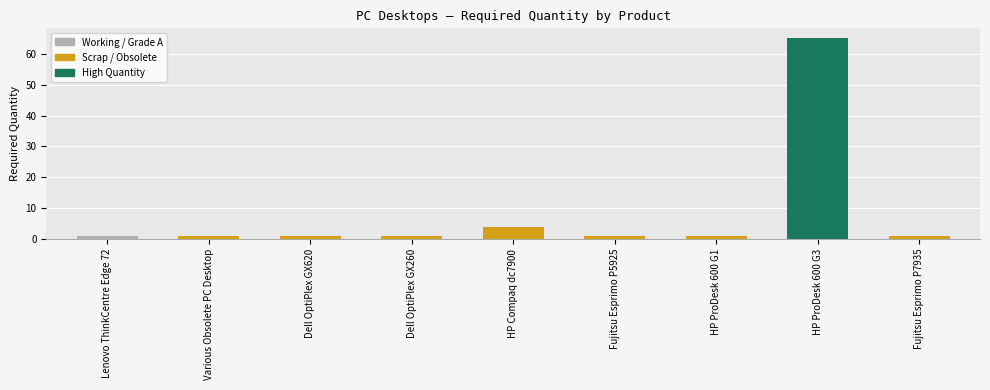

Count the number of data series in this chart.

1